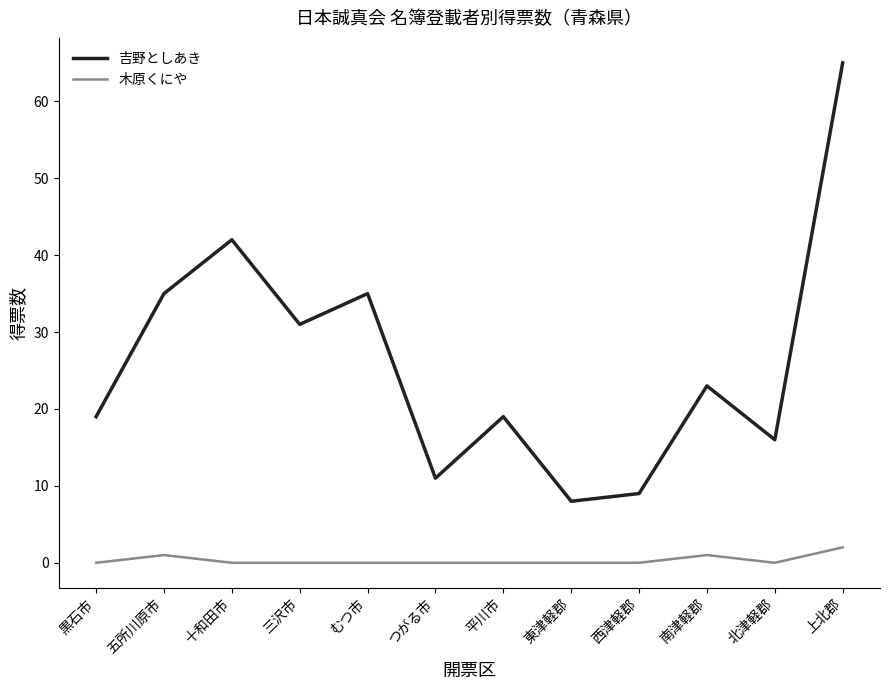

Does the chart have visible grid lines?

No